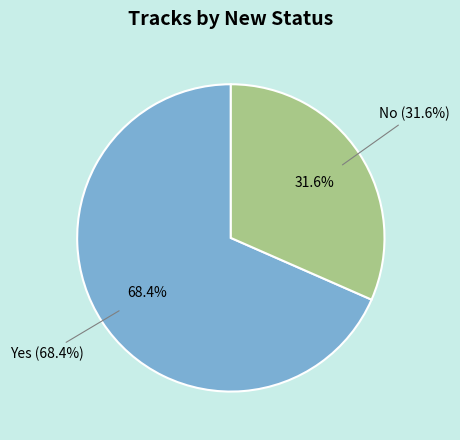

Is the sum of Yes and No greater than half?

Yes